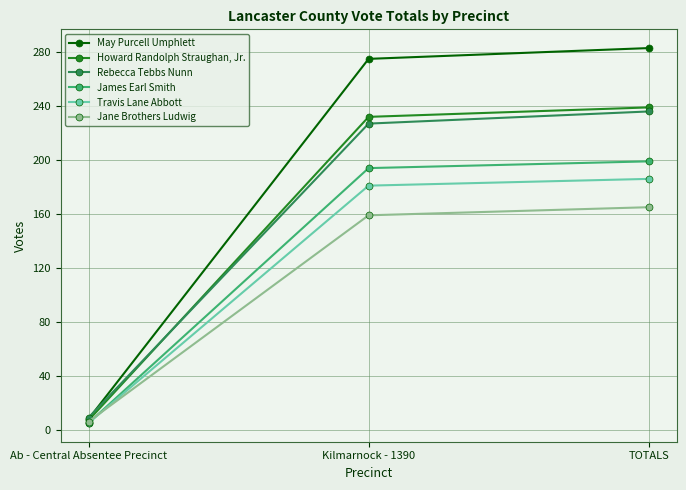

At which label does James Earl Smith reach its minimum?

Ab - Central Absentee Precinct